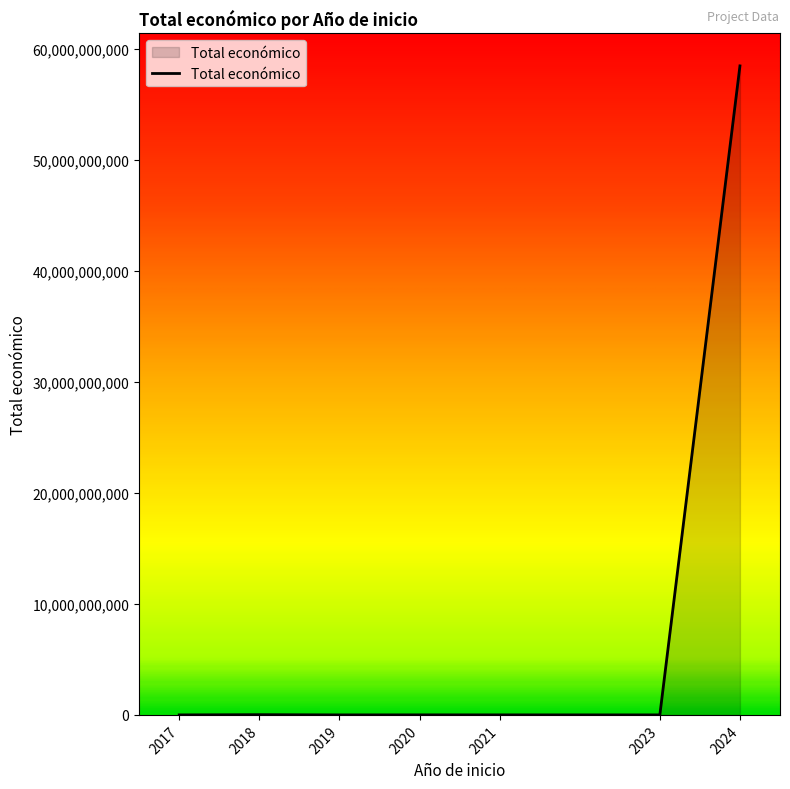

What is the greatest value displayed?

58464061242